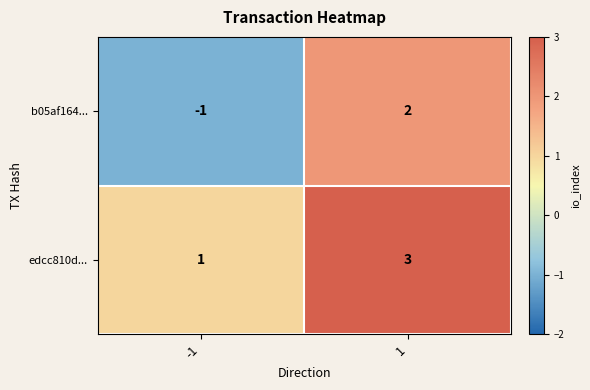

How many data points does each series have?

2